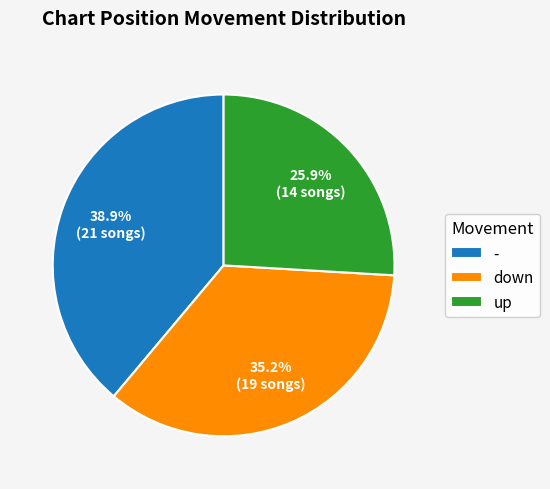

True or false: - accounts for 51% of the total.

False